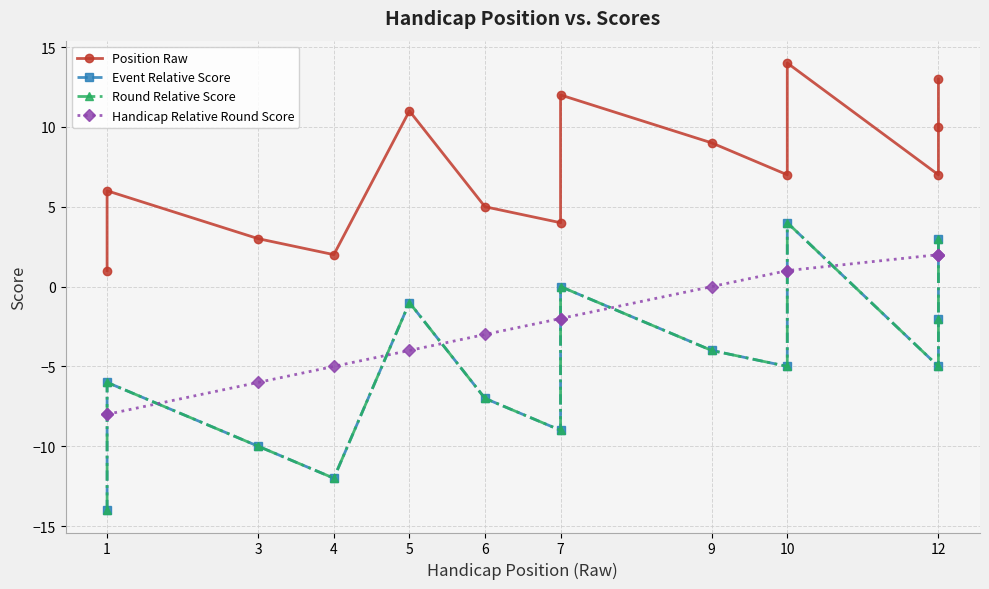

The Handicap Relative Round Score series shows -2 at 3. True or false?

False